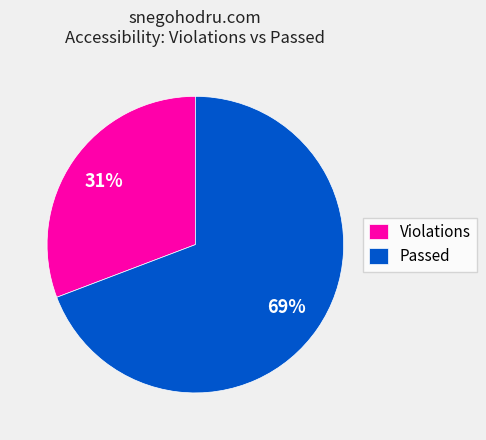

The Violations slice represents 31% of the pie. True or false?

True